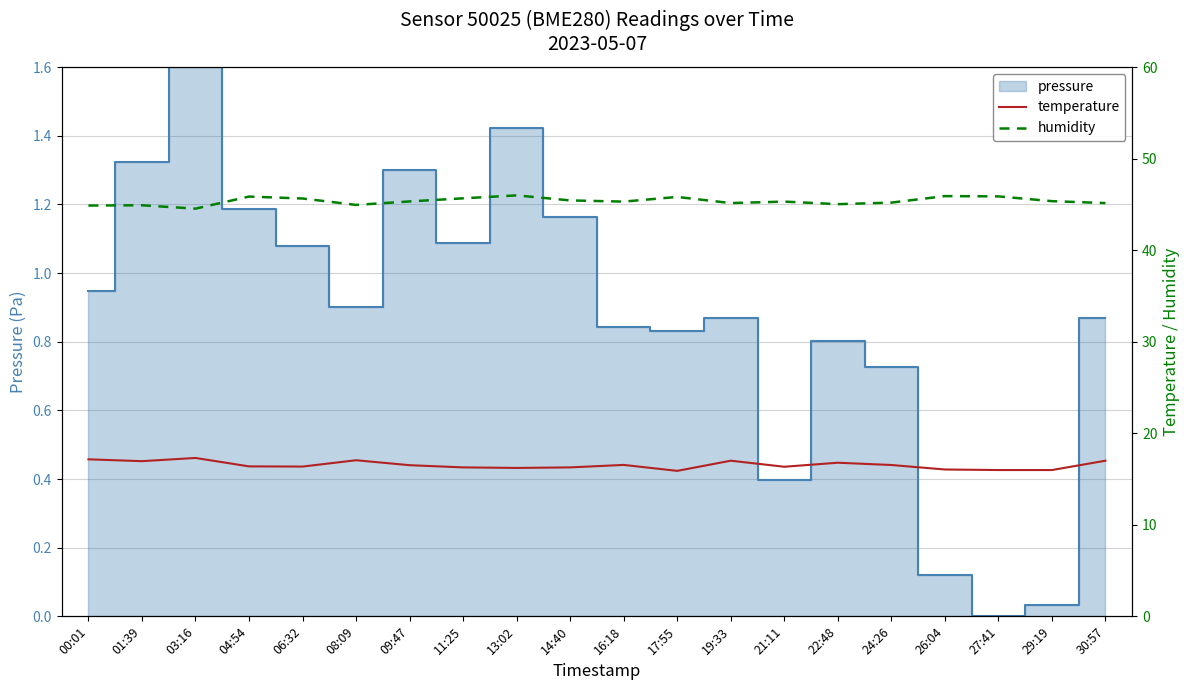

How many values in the humidity series are below 45?

4